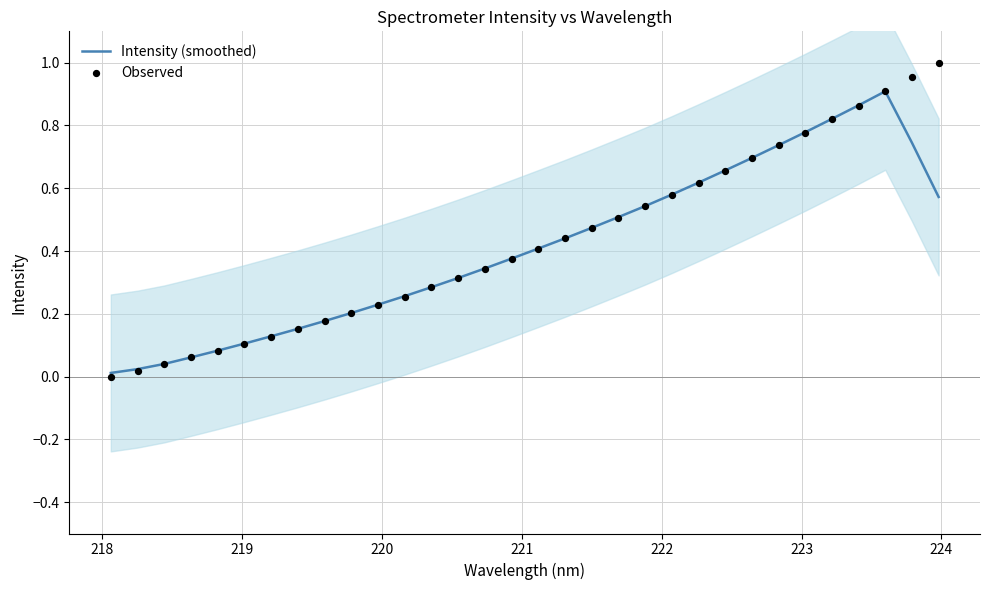

Is the value of Intensity (smoothed) at 222 greater than the value of Observed at 13?

No